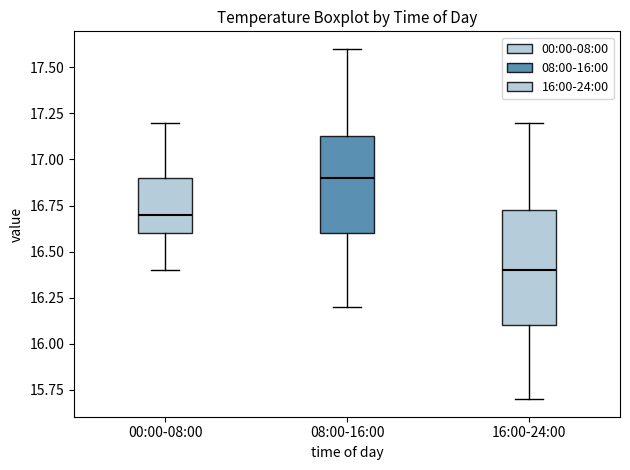

Reading left to right, transcribe this box plot: for each box, give where its median line is, the range the box spans, and where its two whiskers end, as read against the y-axis. The values are not printed on the chart, so give them approximately, as read against the axis.

00:00-08:00: median 16.70, box 16.60 to 16.90, whiskers 16.40 to 17.20
08:00-16:00: median 16.90, box 16.60 to 17.15, whiskers 16.20 to 17.60
16:00-24:00: median 16.40, box 16.10 to 16.75, whiskers 15.70 to 17.20